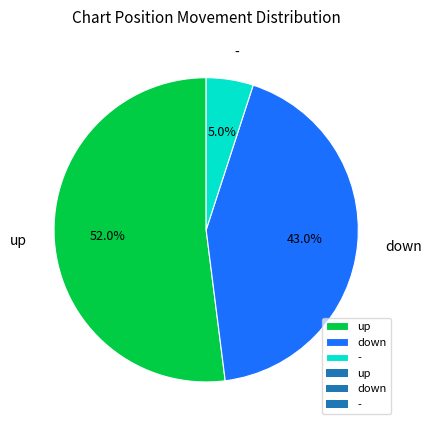

What percentage is NOT represented by up?

48.0%